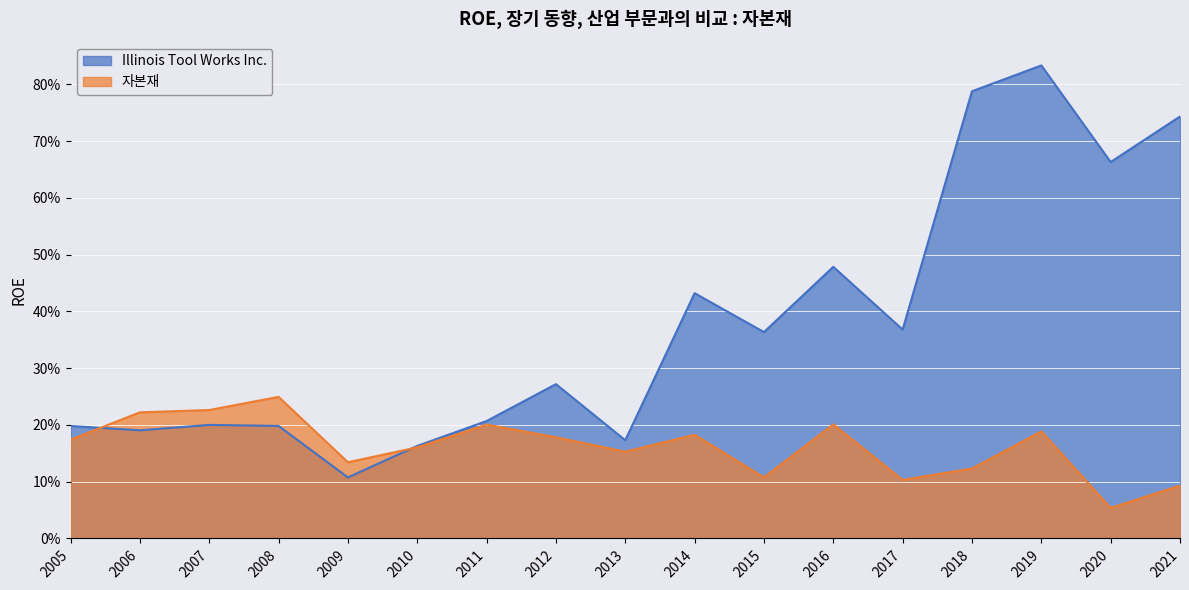

How many lines are shown in the chart?

2